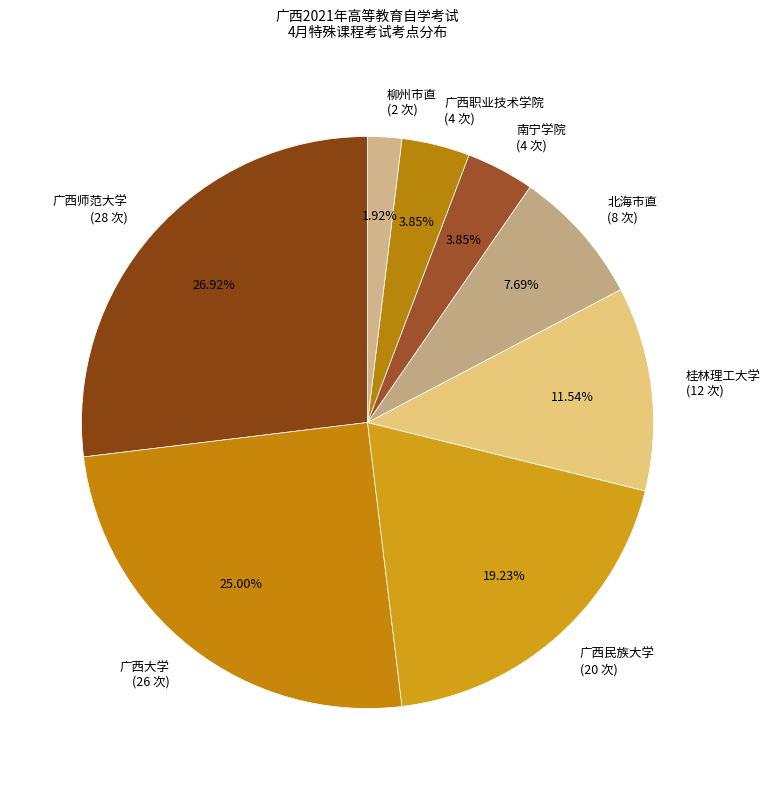

Which category has the smallest portion of the pie?

柳州市直